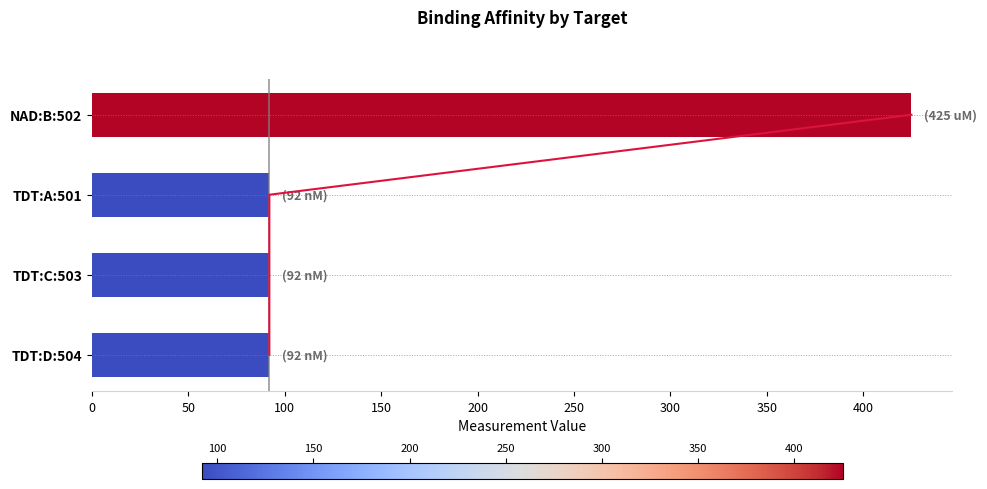

Are the bars grouped side by side (vs. stacked)?

No